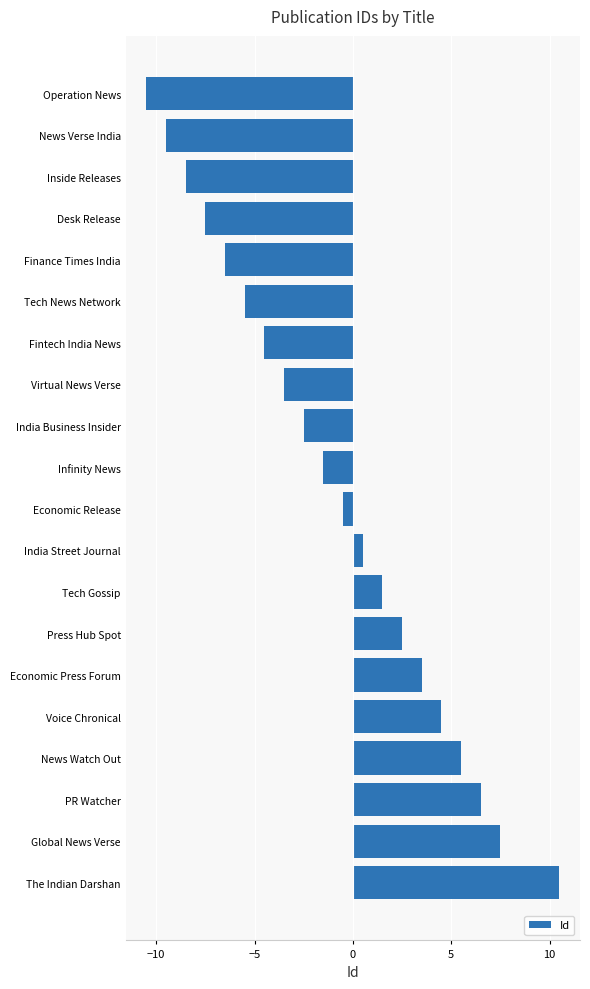

What is the difference between the second highest and minimum values?

18.0